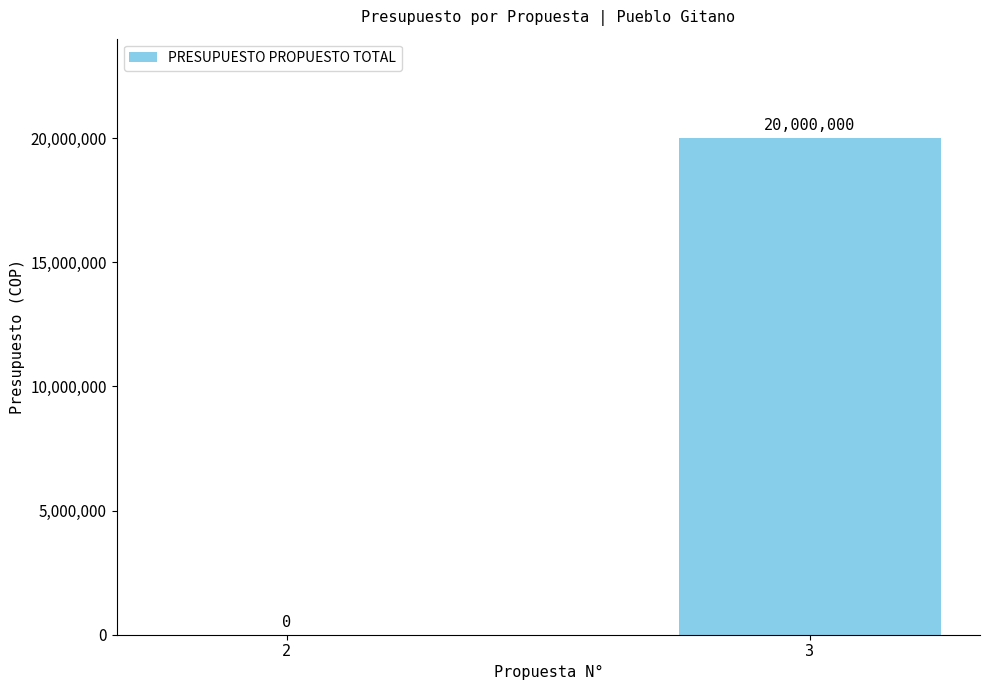

What is the average value?

10000000